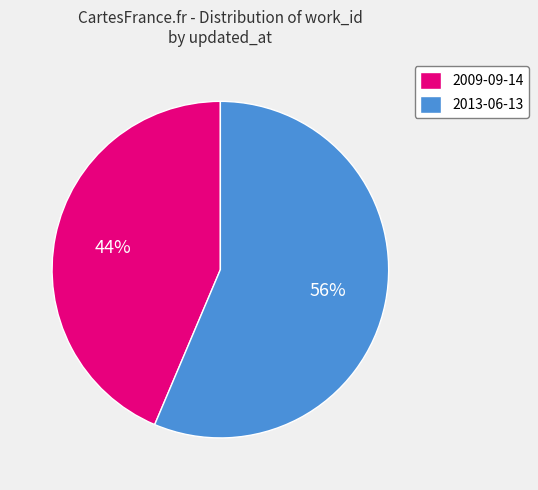

Between 2009-09-14 and 2013-06-13, which is larger?

2013-06-13